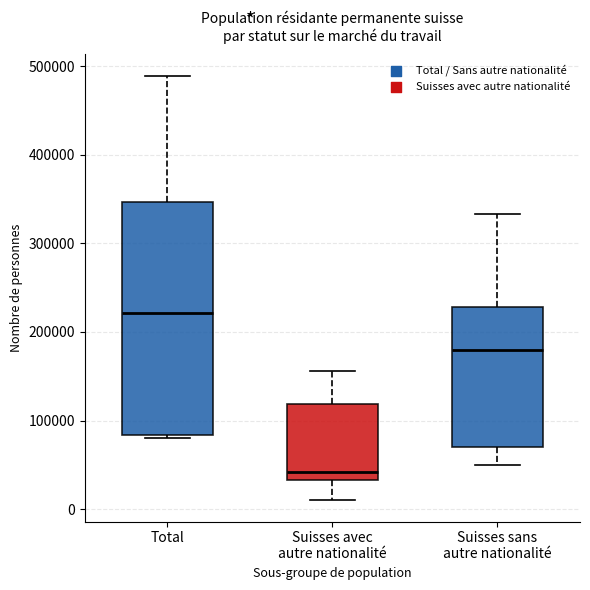

Reading left to right, transcribe this box plot: for each box, give where its median line is, the range the box spans, and where its two whiskers end, as read against the y-axis. The values are not printed on the chart, so give them approximately, as read against the axis.

Total: median 220000, box 80000 to 350000, whiskers 80000 (just below the box's lower edge) to 490000
Suisses avec autre nationalité: median 40000, box 30000 to 120000, whiskers 10000 to 160000
Suisses sans autre nationalité: median 180000, box 70000 to 230000, whiskers 50000 to 330000